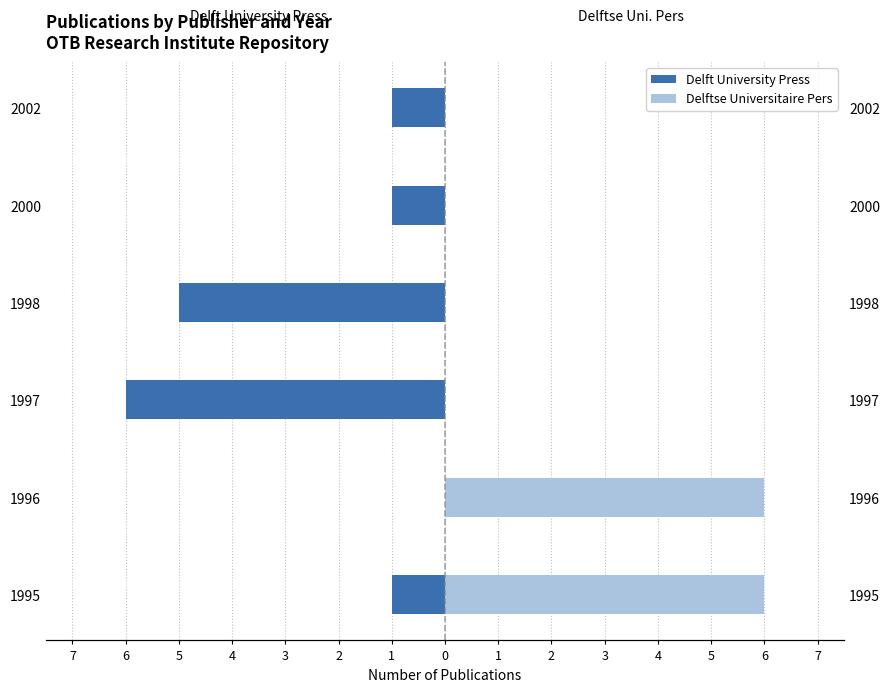

The value of Delft University Press at 2002 is -2. True or false?

False